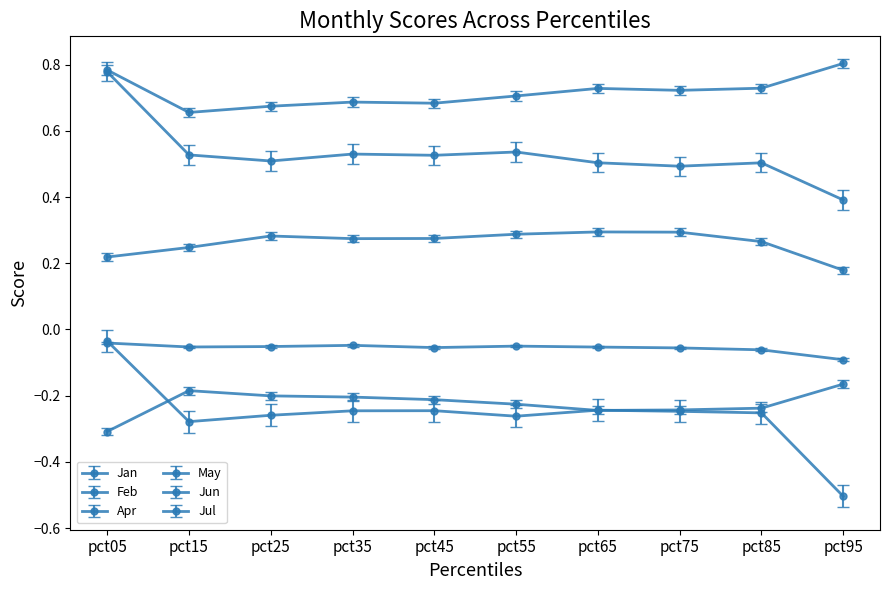

What is the difference between the maximum and minimum values in the Jun series?

0.5